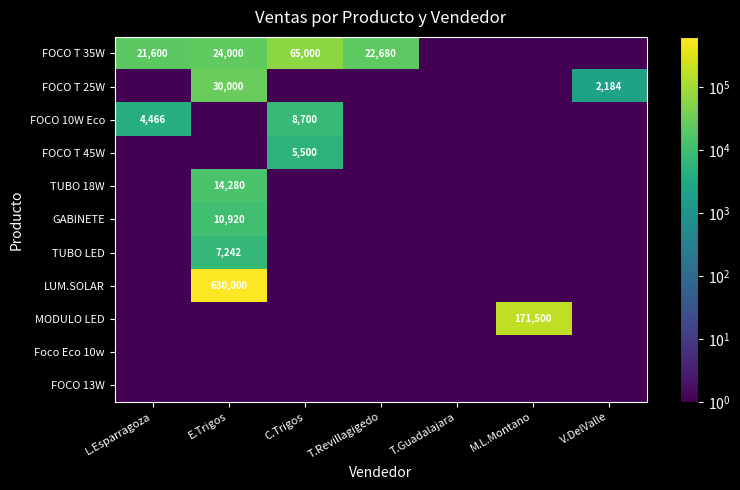

Is it true that FOCO T 45W equals 5500.0 at C.Trigos?

True